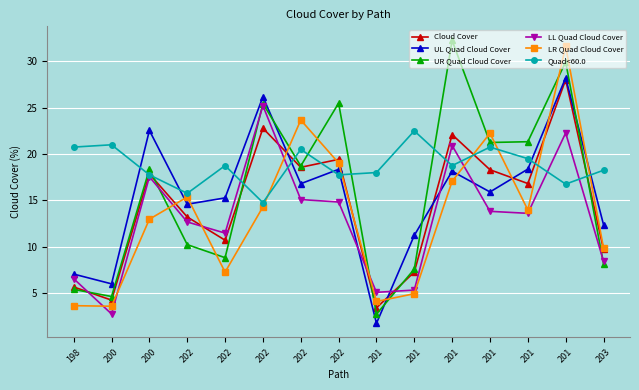

What is the smallest value displayed?

1.7